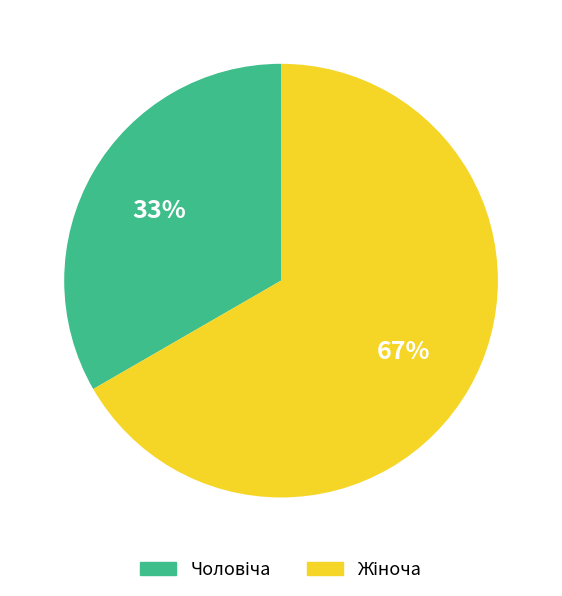

Does any single category account for the majority?

Yes